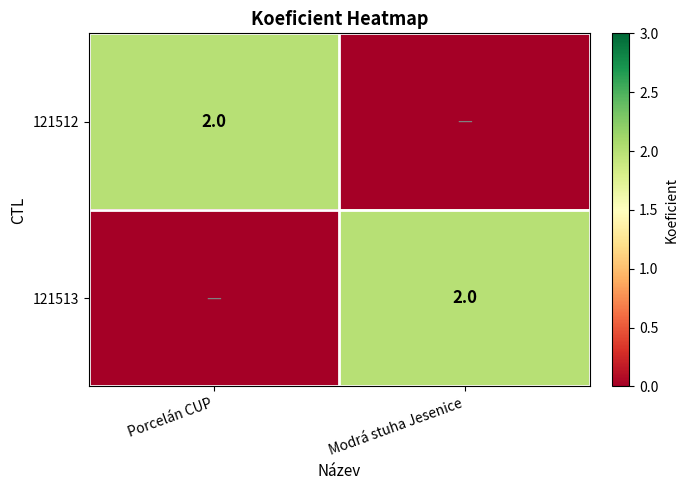

At which category is the sum across all series the highest?

Porcelán CUP